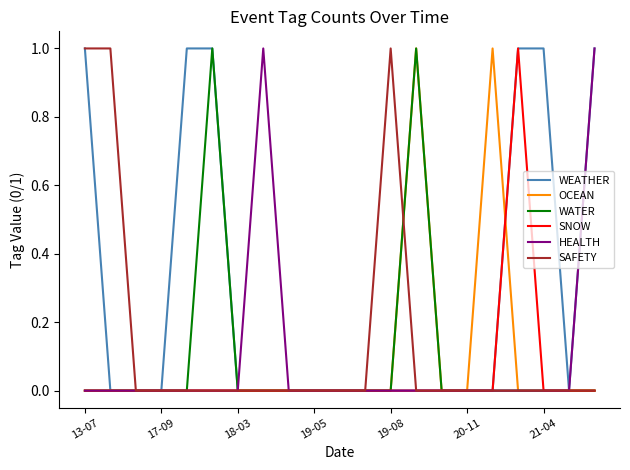

Which series has the largest total across all categories?

WEATHER